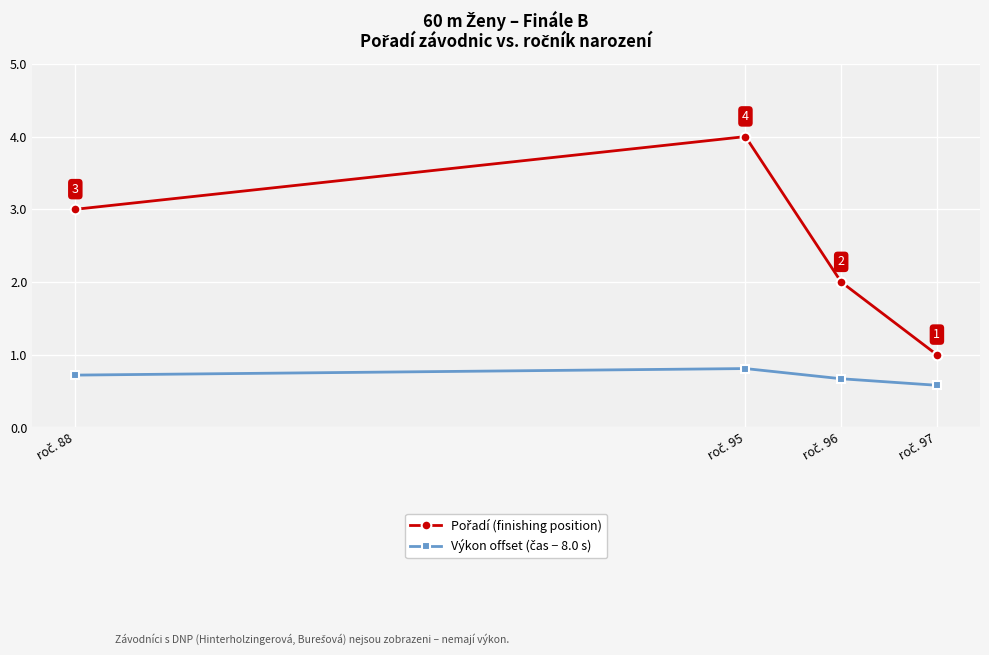

The value of Výkon offset (čas − 8.0 s) at roč. 96 is 0.7. True or false?

True